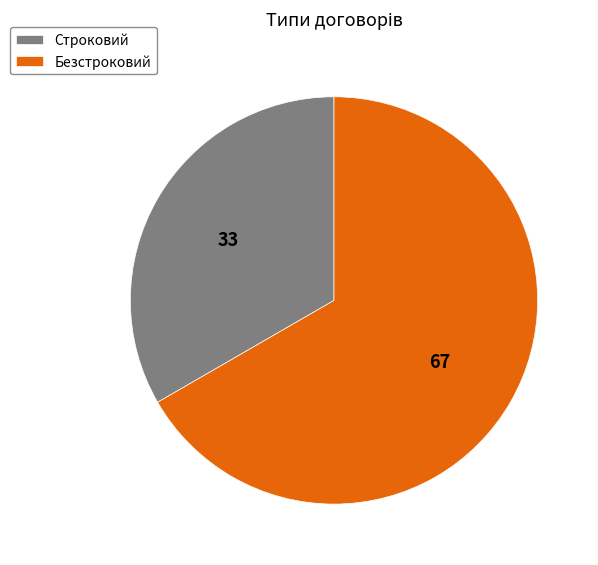

Between Строковий and Безстроковий, which is larger?

Безстроковий